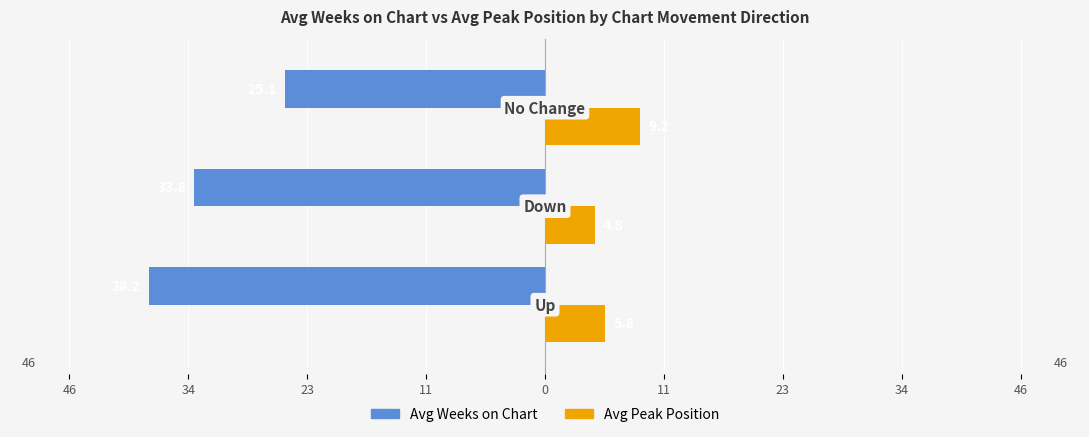

What are all the series names shown in the legend?

Avg Weeks on Chart, Avg Peak Position